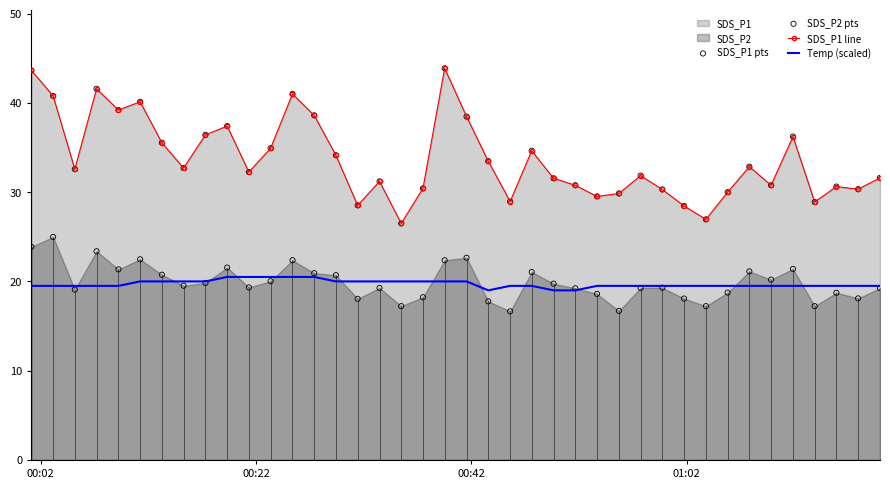

What is the maximum value for SDS_P1 line?

43.9